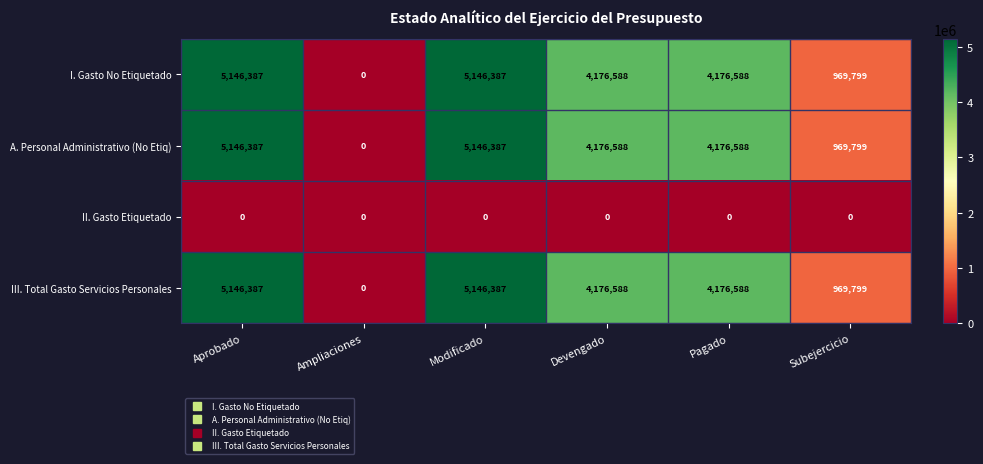

What is the difference between the highest and lowest values at Aprobado?

5146387